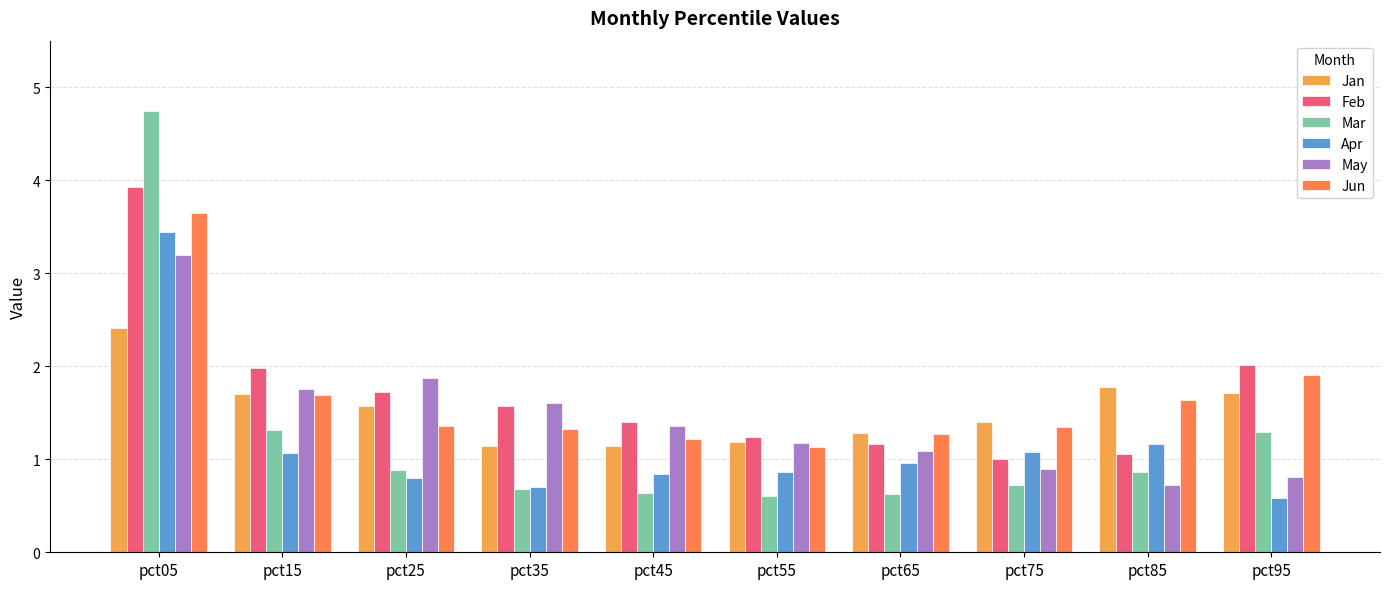

What is the smallest value displayed?

0.6